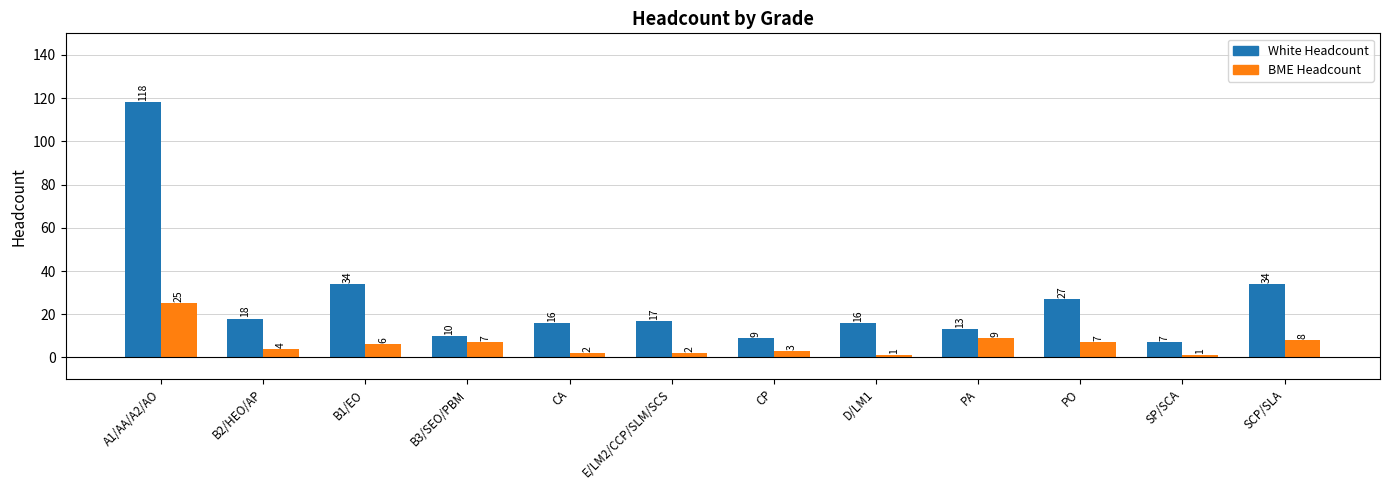

Is the value of White Headcount at CP greater than the value of BME Headcount at CP?

Yes